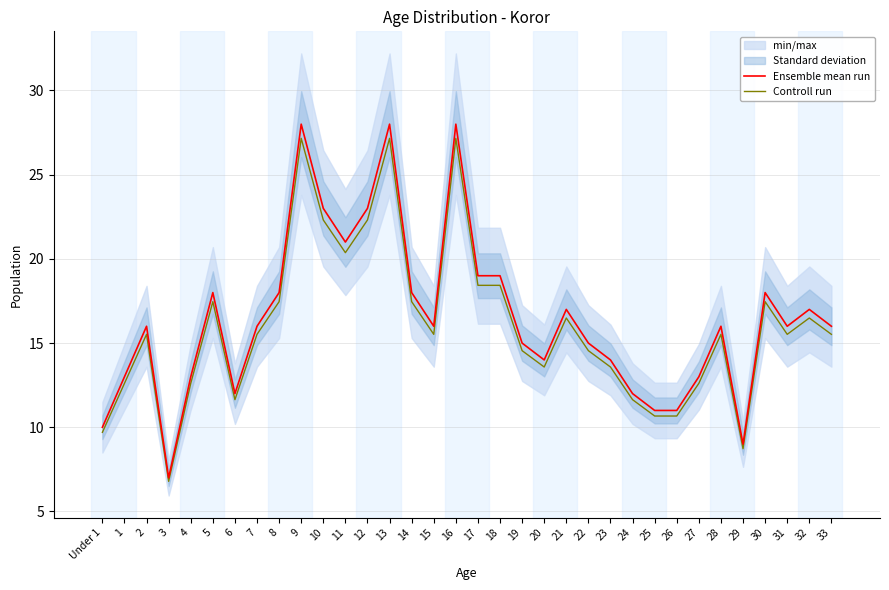

What is the average value of the Controll run series?

16.0